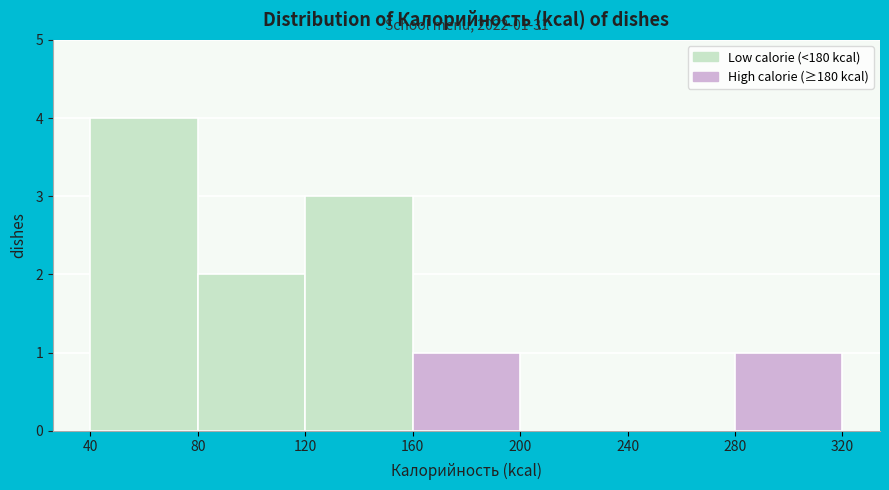

Over which range of the x-axis is the bar tallest?

40 to 80